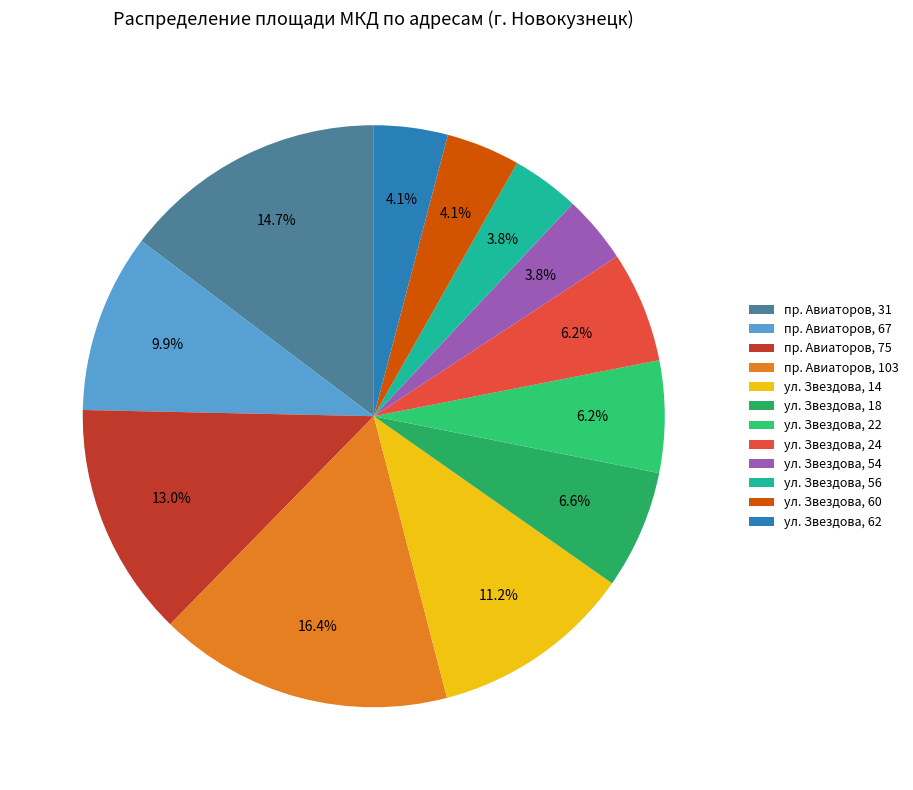

Rank the categories by value from highest to lowest.

пр. Авиаторов, 103, пр. Авиаторов, 31, пр. Авиаторов, 75, ул. Звездова, 14, пр. Авиаторов, 67, ул. Звездова, 18, ул. Звездова, 22, ул. Звездова, 24, ул. Звездова, 62, ул. Звездова, 60, ул. Звездова, 56, ул. Звездова, 54